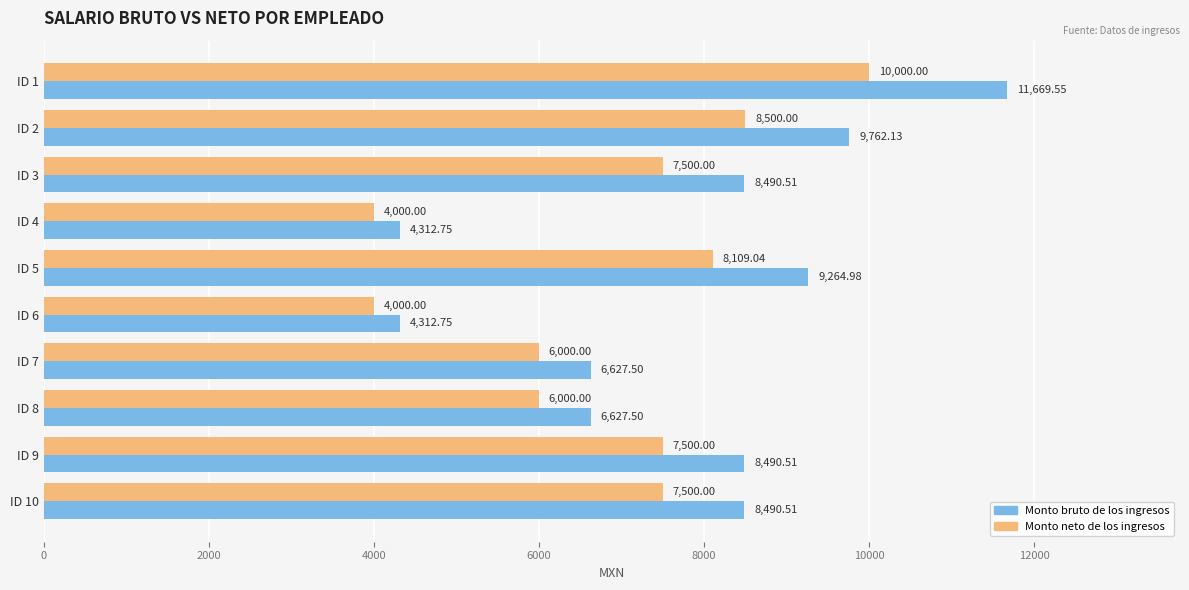

What is the difference between the maximum and minimum values in the Monto neto de los ingresos series?

6000.0